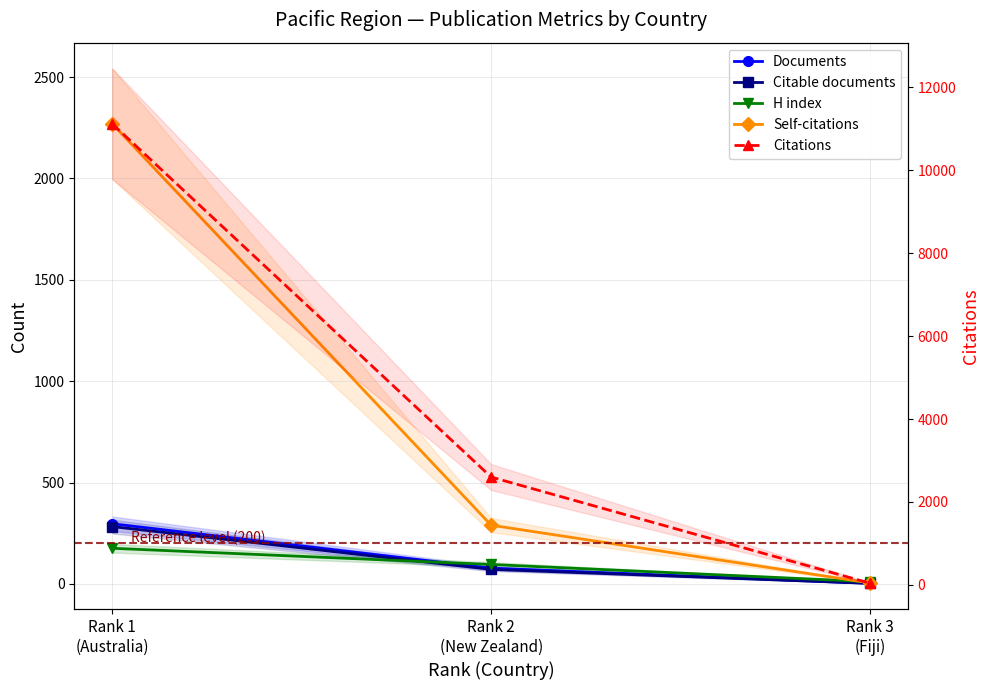

What is the spread (max minus min) of values at Rank 2
(New Zealand)?

2528